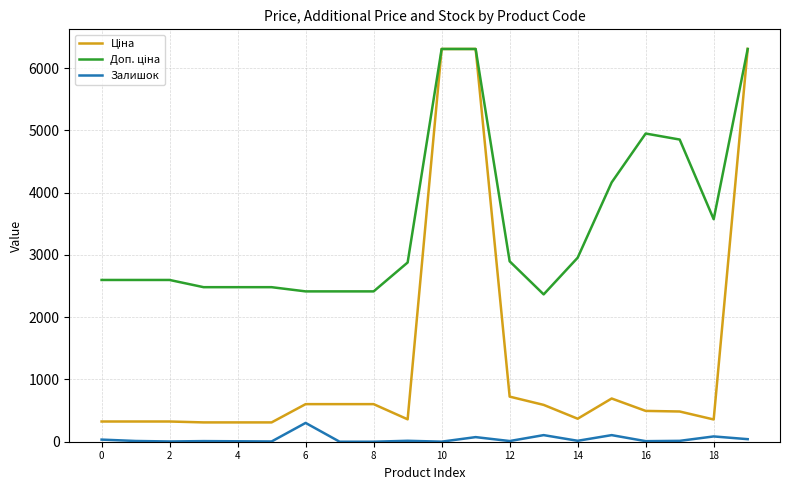

What is the maximum value shown in the chart?

6308.8